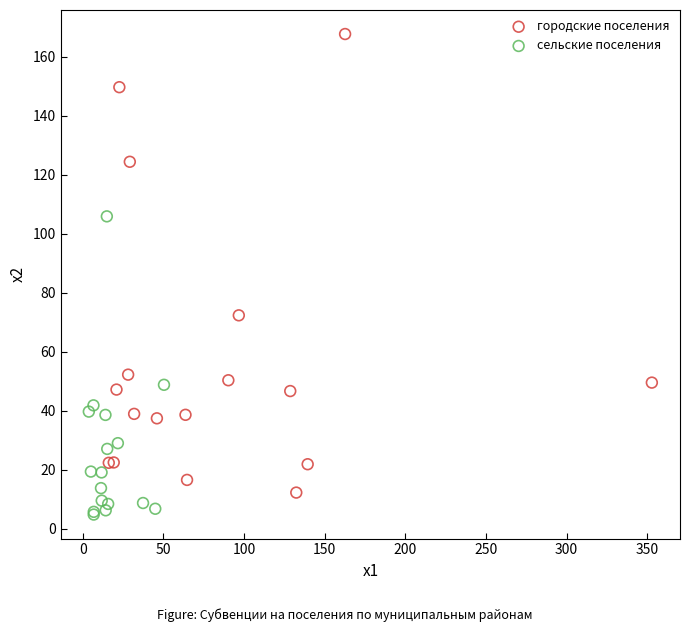

Which series reaches the maximum Y coordinate?

городские поселения